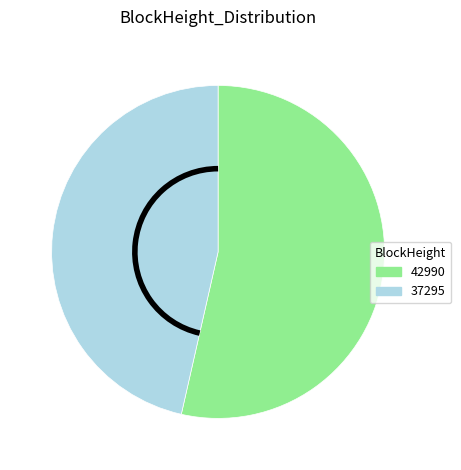

Count the number of slices in the pie.

2